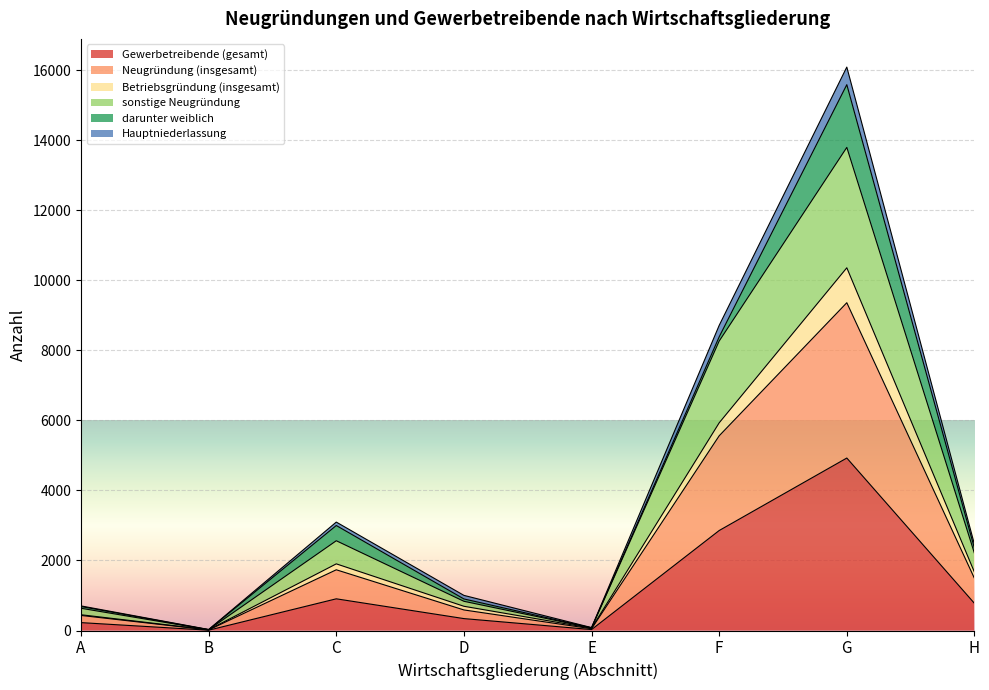

At which label does Gewerbetreibende (gesamt) reach its peak?

G